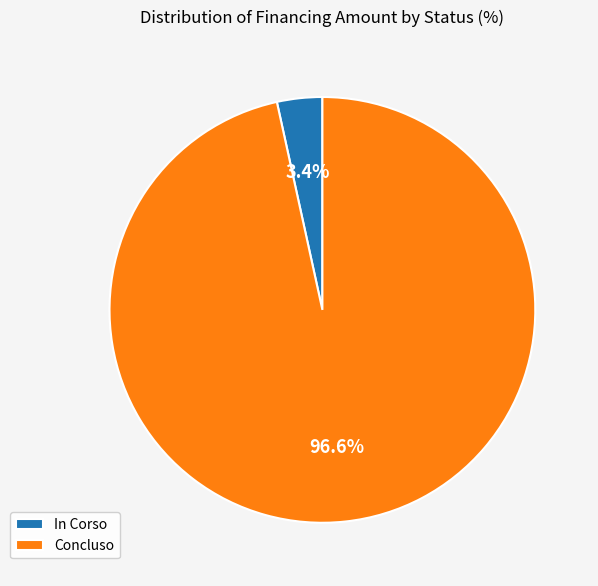

Is there a majority slice in this chart?

Yes